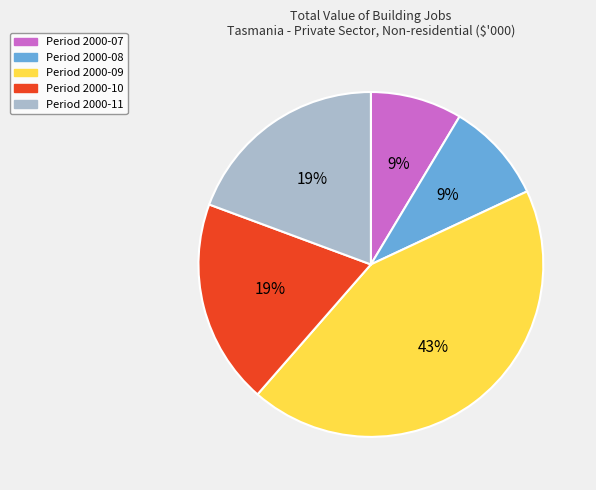

Which slice is the largest?

Period 2000-09